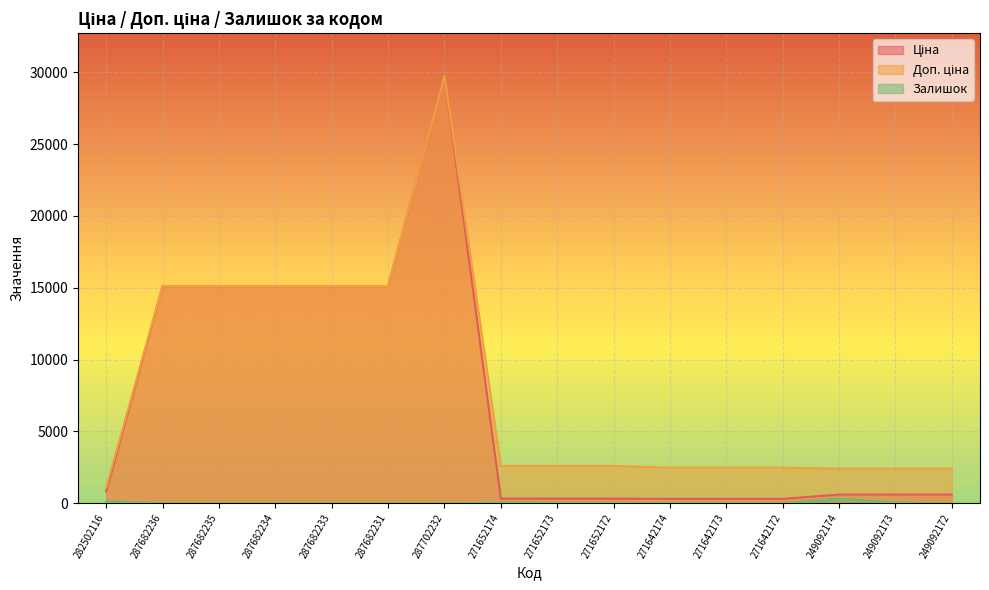

What is the greatest value displayed?

29747.2